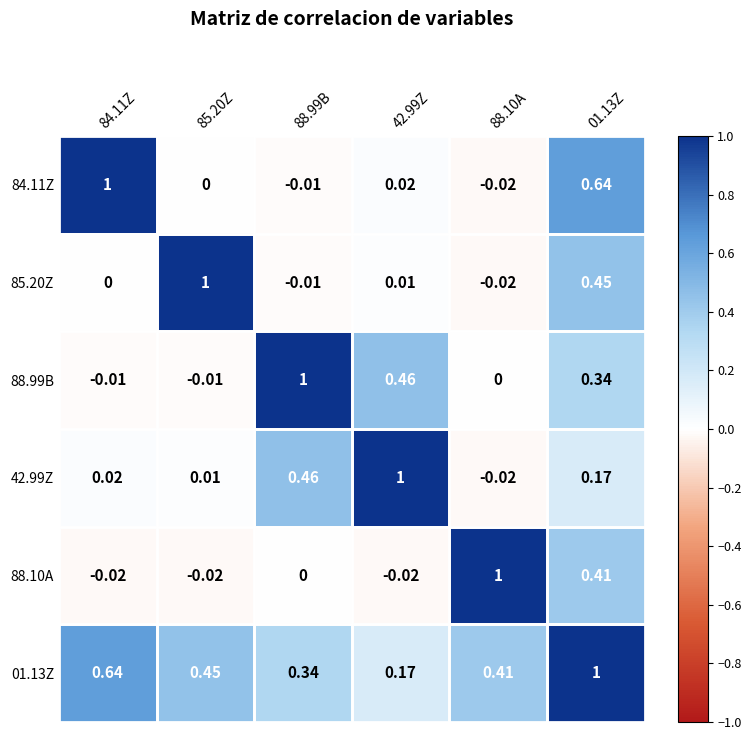

How many values in 85.20Z are below zero?

2